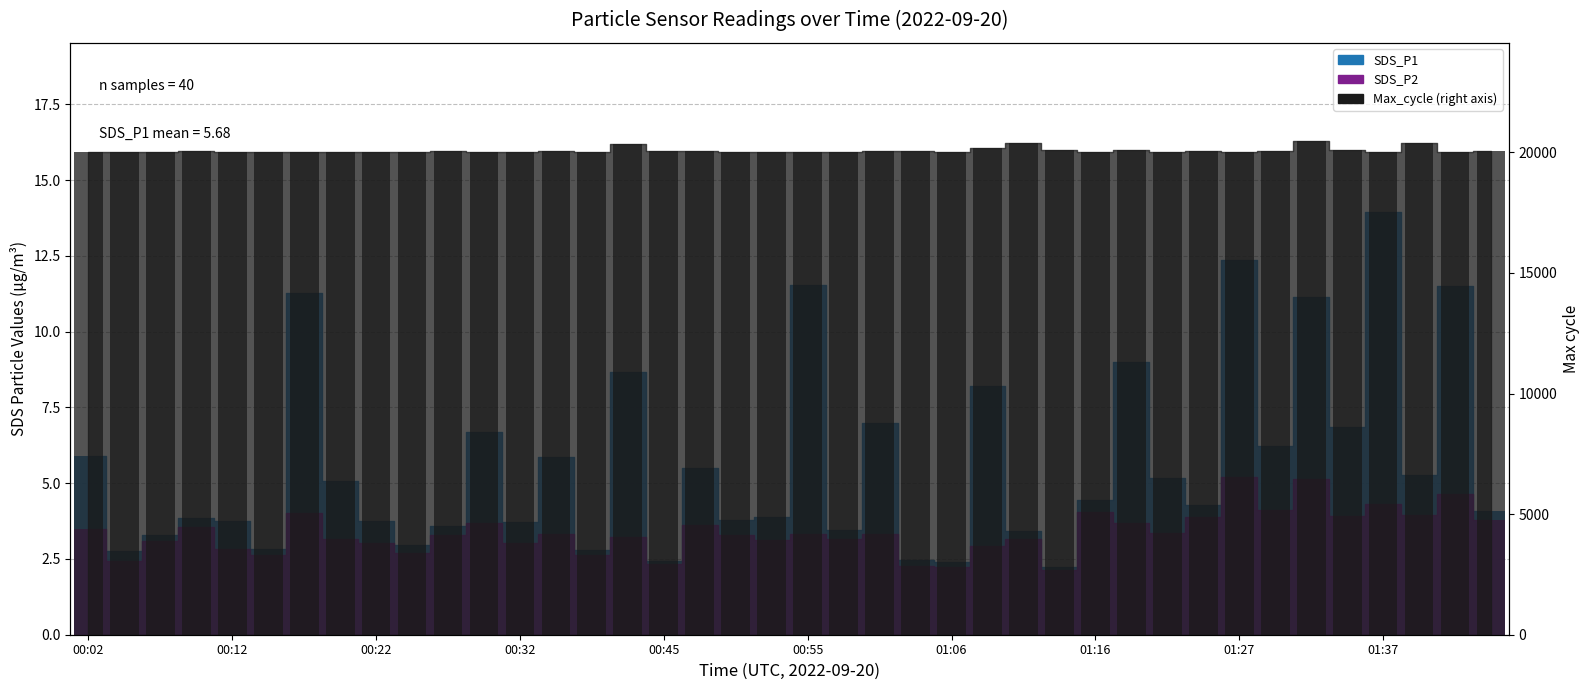

What is the label of the 11th bar from the left?

00:27